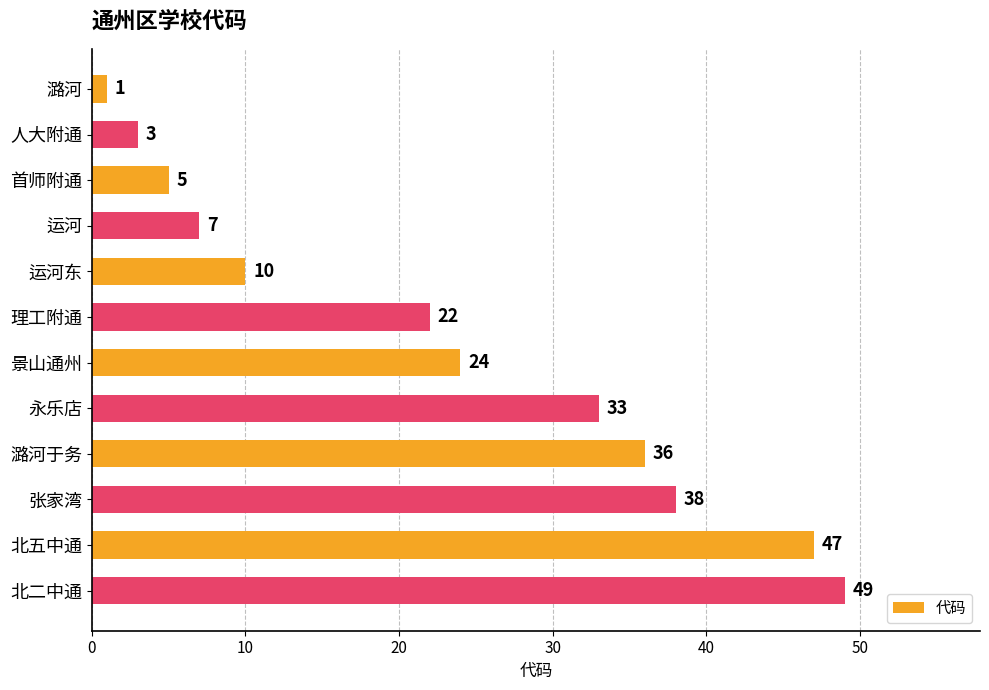

What is the minimum value shown in the chart?

1